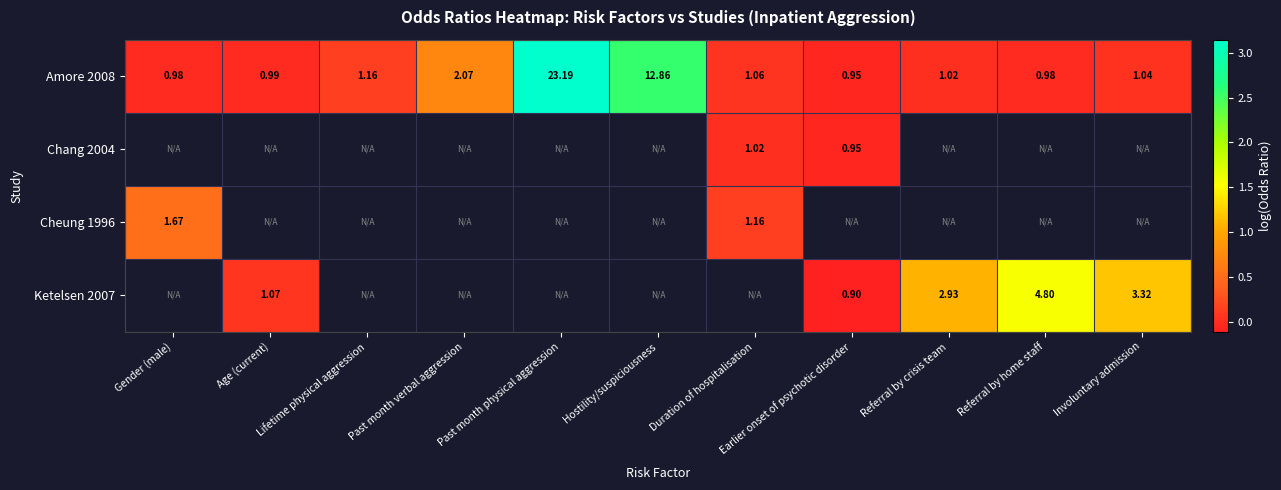

What is the maximum value for Amore 2008?

3.1